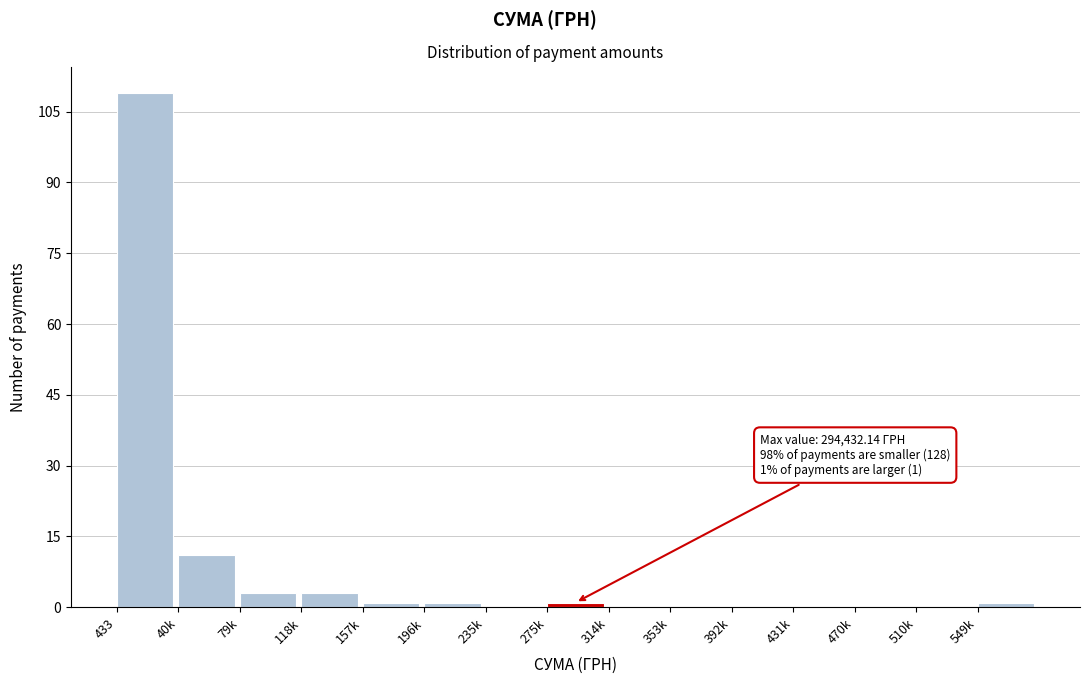

Reading left to right, transcribe all the data shown in this chart.

433=109	40k=11	79k=3	118k=3	157k=1	196k=1	235k=0	275k=1	314k=0	353k=0	392k=0	431k=0	470k=0	510k=0	549k=1